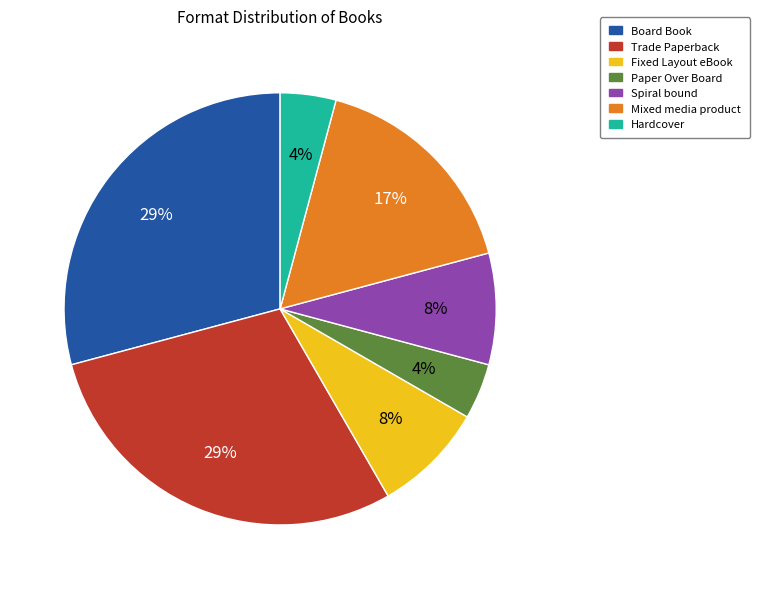

Is Board Book the majority of the pie?

No